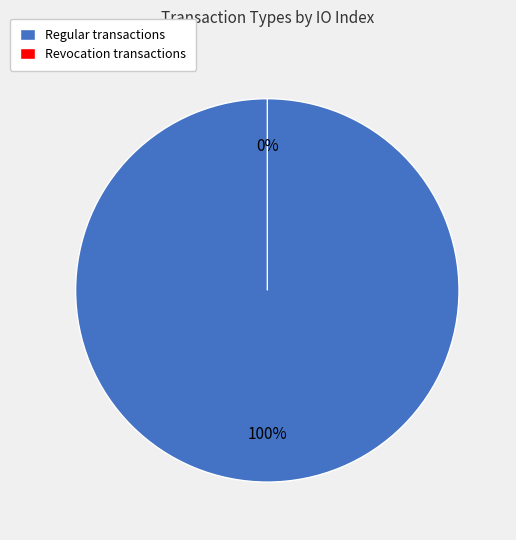

How many segments does this pie chart have?

2